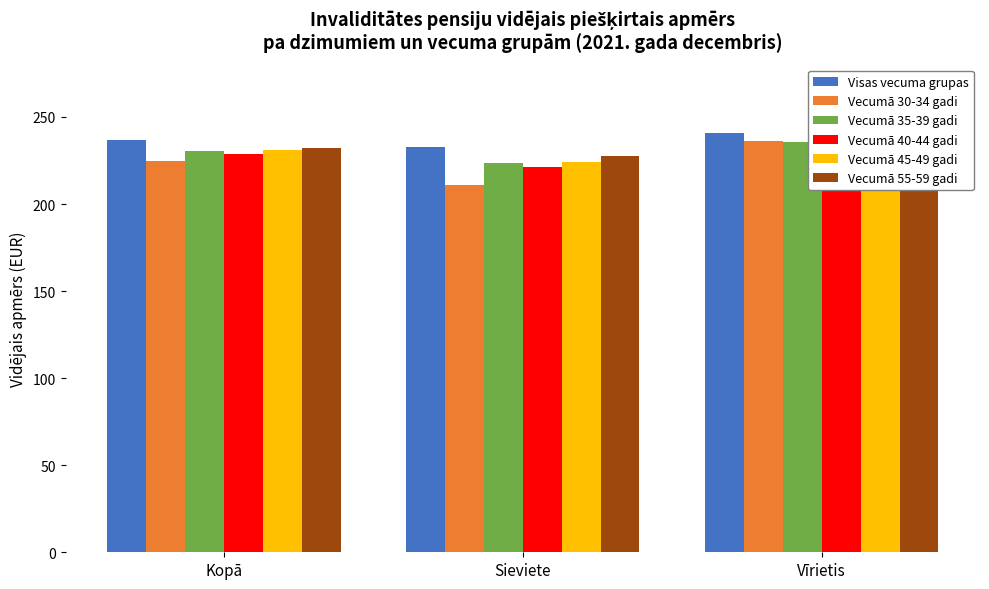

What is the label of the 2nd bar from the left?

Sieviete